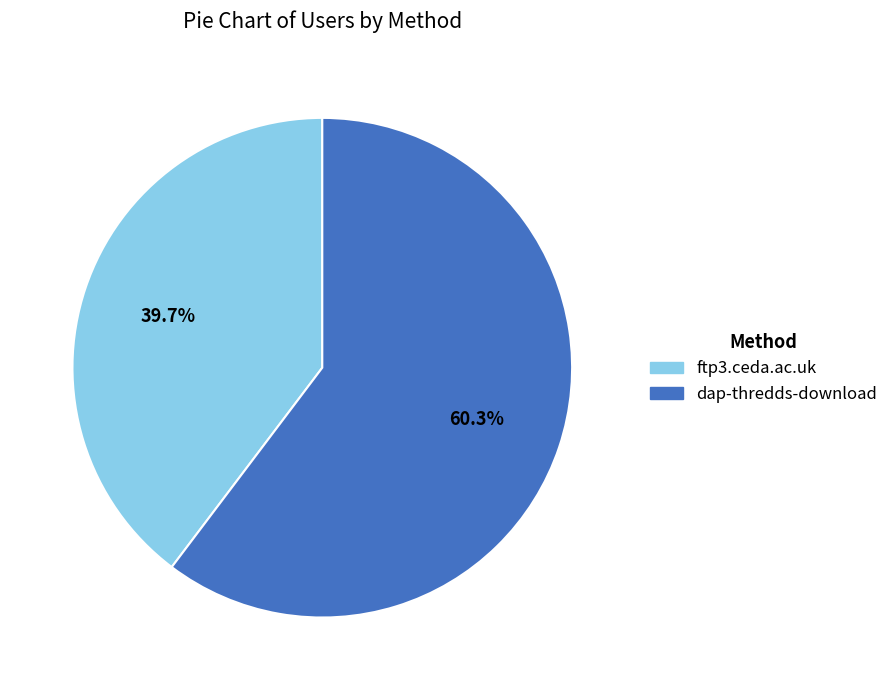

How many segments does this pie chart have?

2